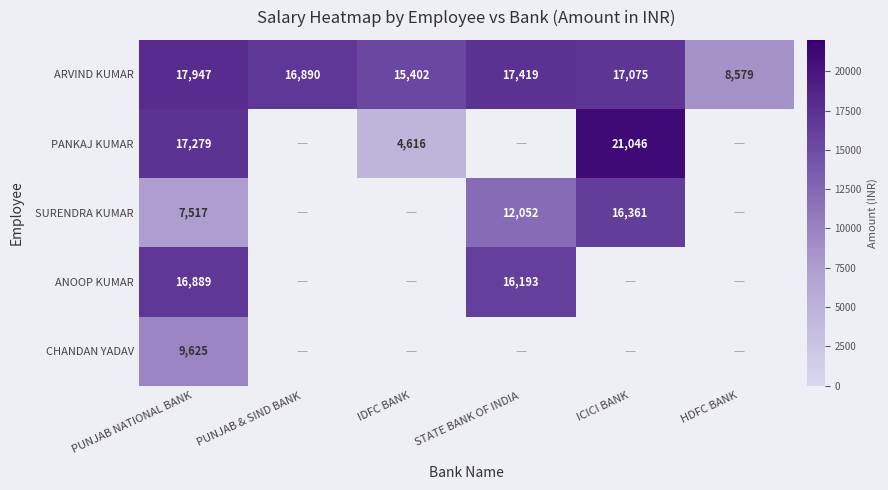

The value of ARVIND KUMAR at HDFC BANK is 12963. True or false?

False